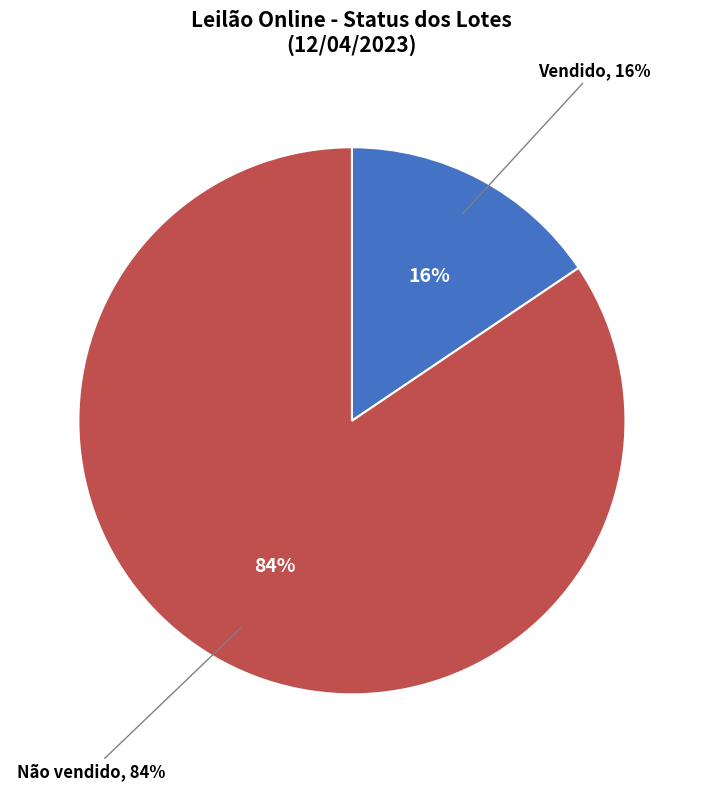

Which slice represents more than half of the pie?

Não vendido